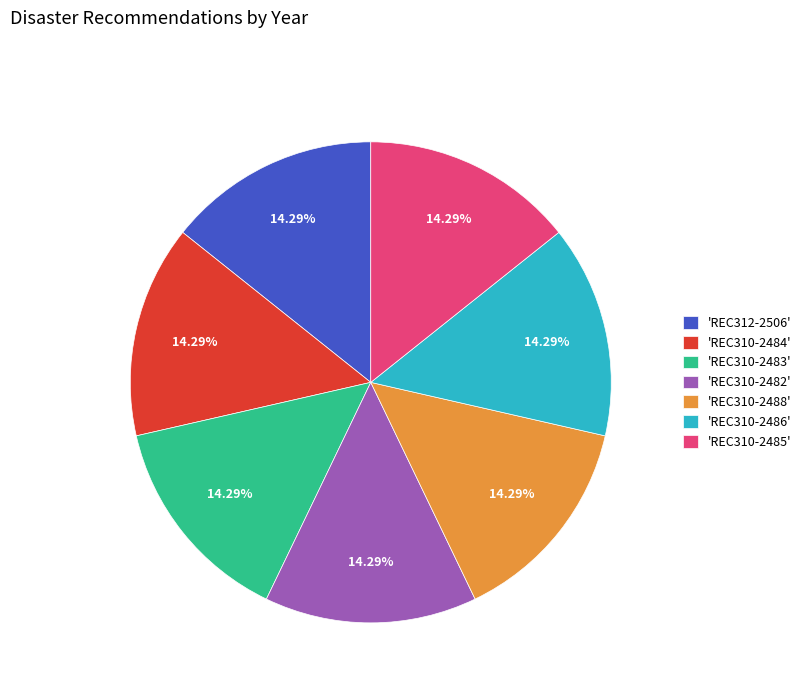

Approximately how many times larger is the value at 'REC310-2484' compared to 'REC310-2488'?

1.0